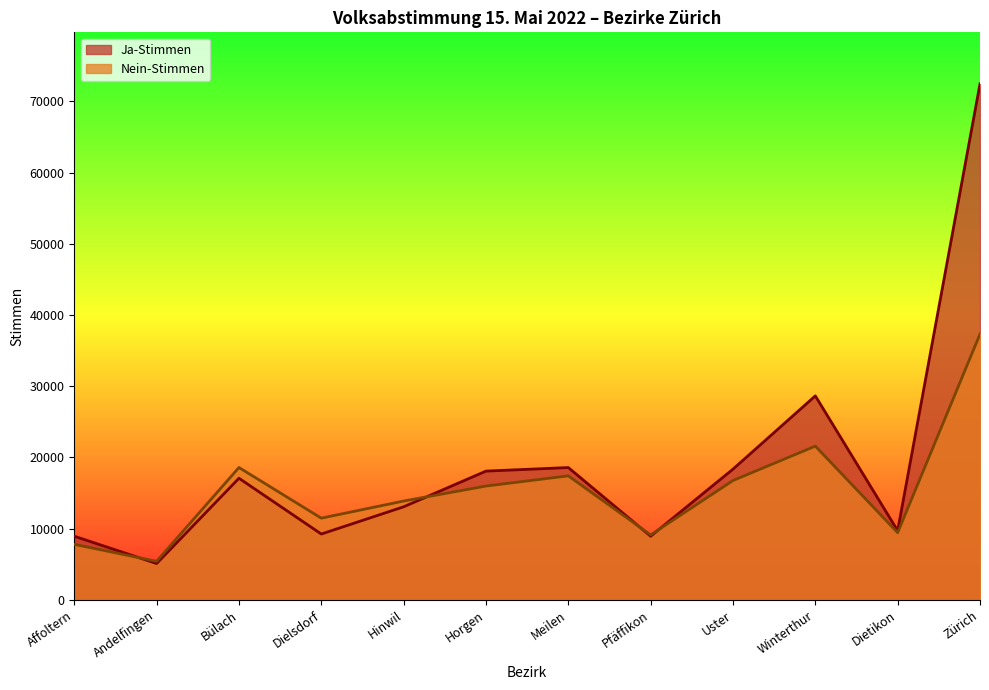

Which series has the largest total across all categories?

Ja-Stimmen